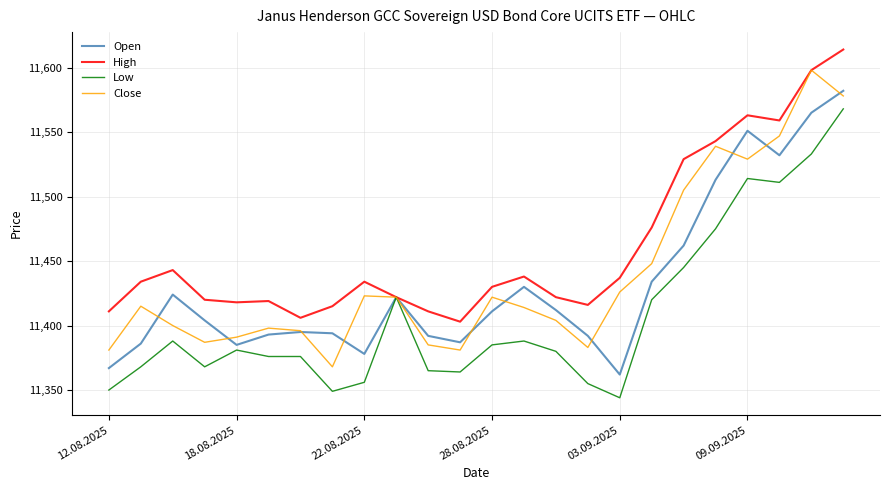

Is this an area chart (filled region under the line)?

No